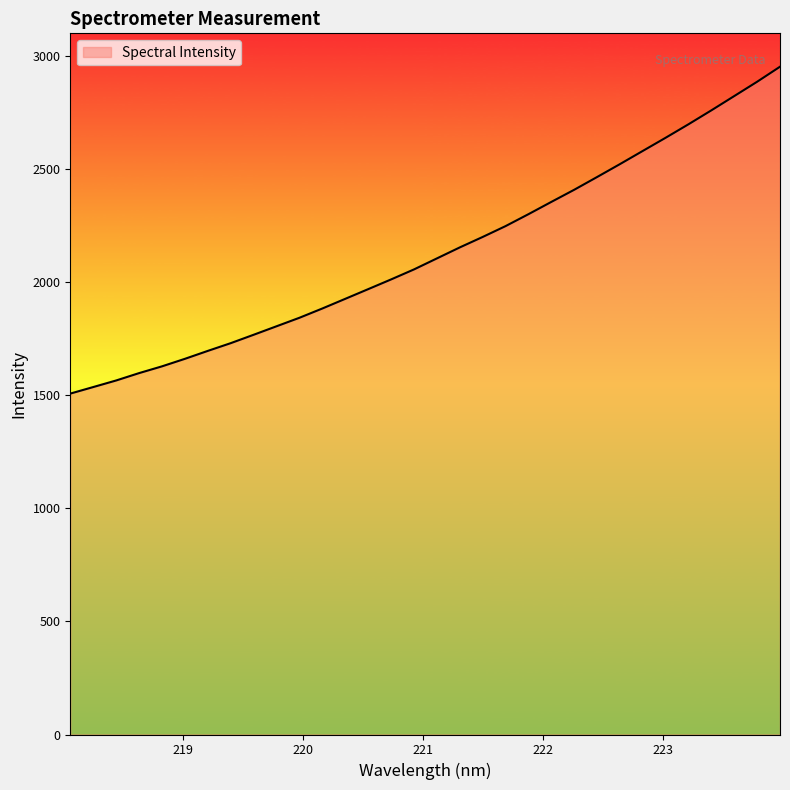

What is the maximum value shown in the chart?

2950.6